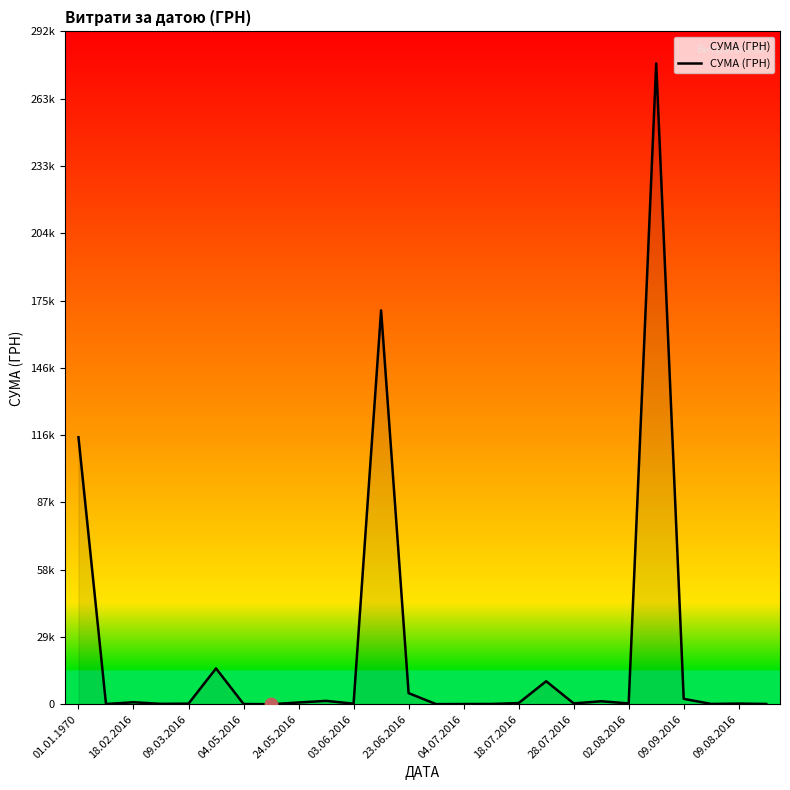

Does the chart have visible grid lines?

No